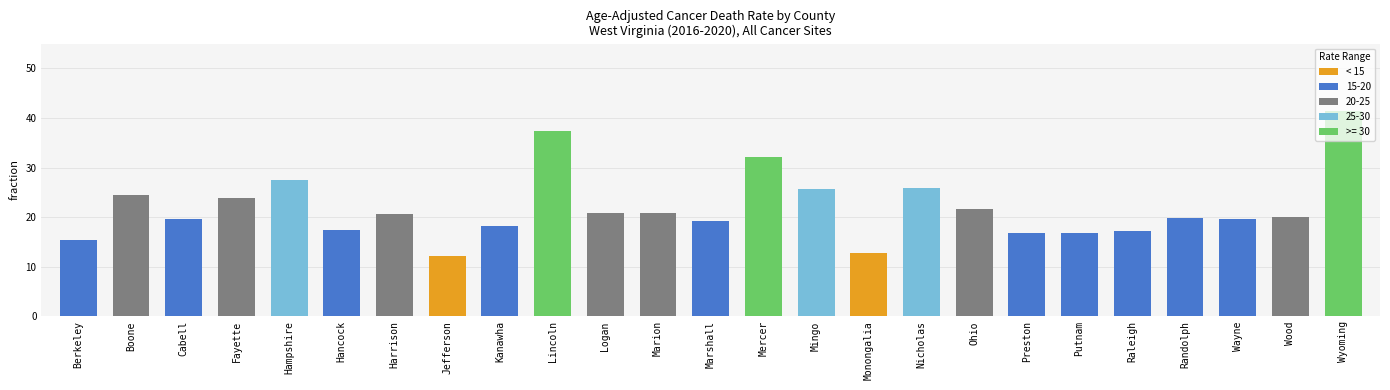

What is the value of the 1st bar from the left?

15.5